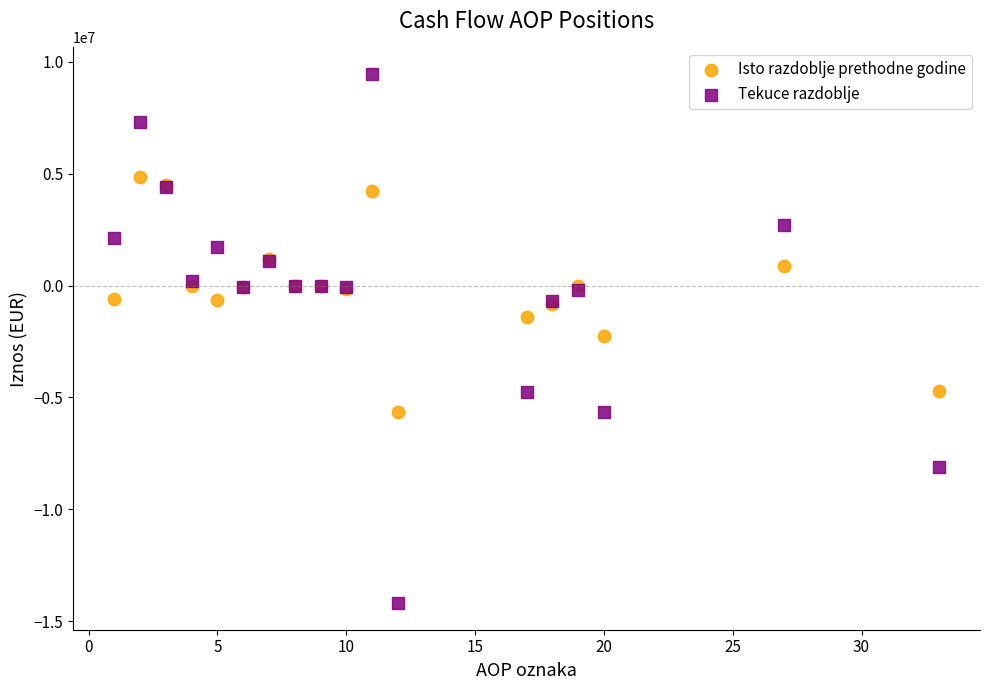

Which series contains the highest Y value?

Tekuce razdoblje